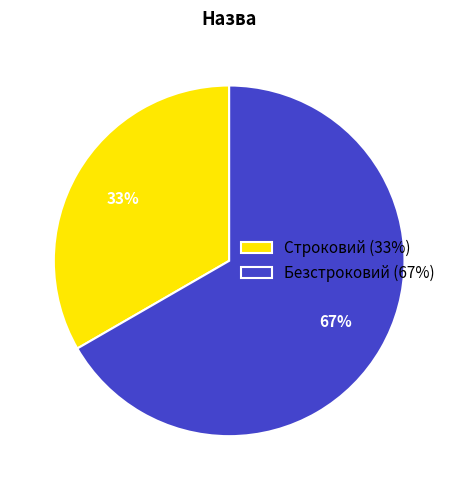

What is the largest slice in the pie chart?

Безстроковий